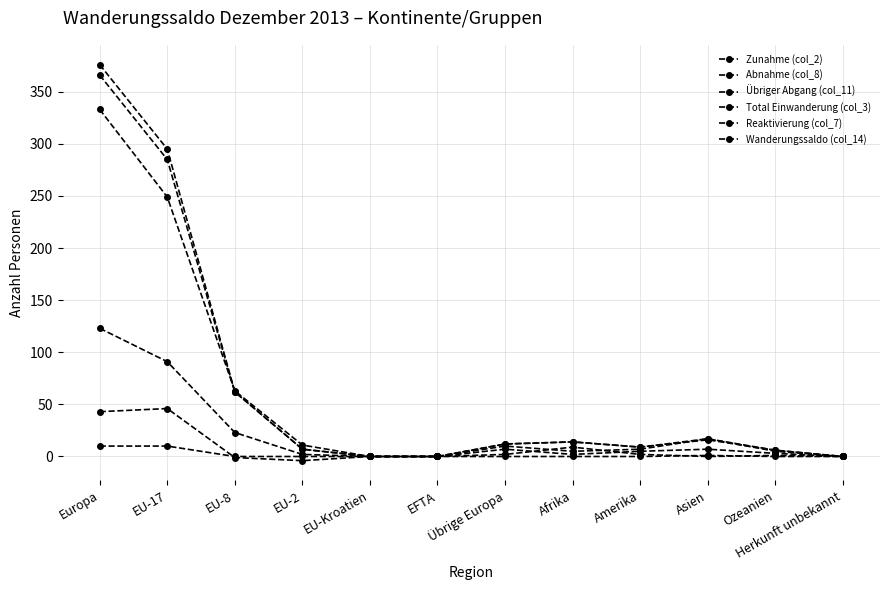

Which series changed the most between EU-17 and Amerika?

Zunahme (col_2)